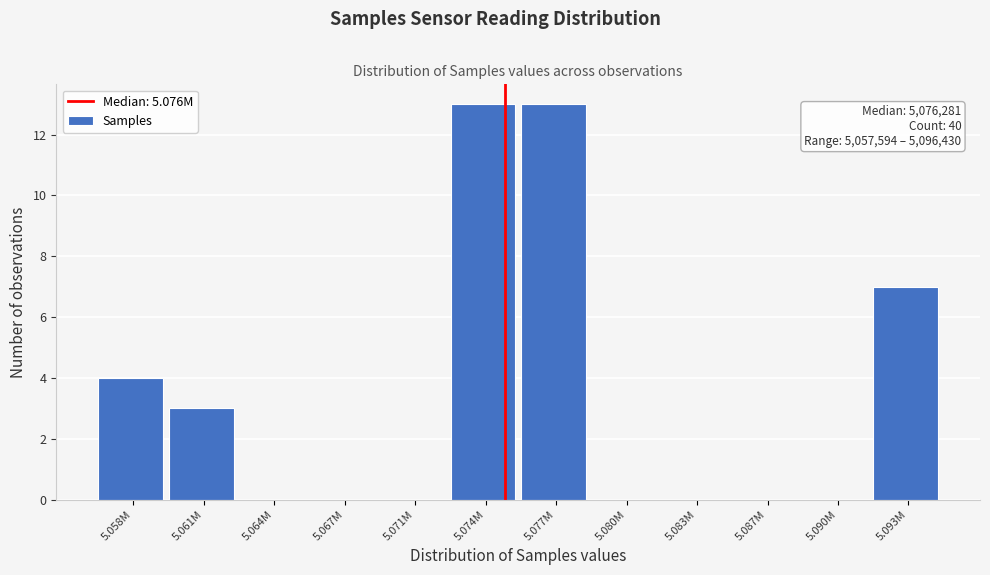

Reading left to right, extract all data points from this chart.

5.058M=4	5.061M=3	5.064M=0	5.067M=0	5.071M=0	5.074M=13	5.077M=13	5.080M=0	5.083M=0	5.087M=0	5.090M=0	5.093M=7